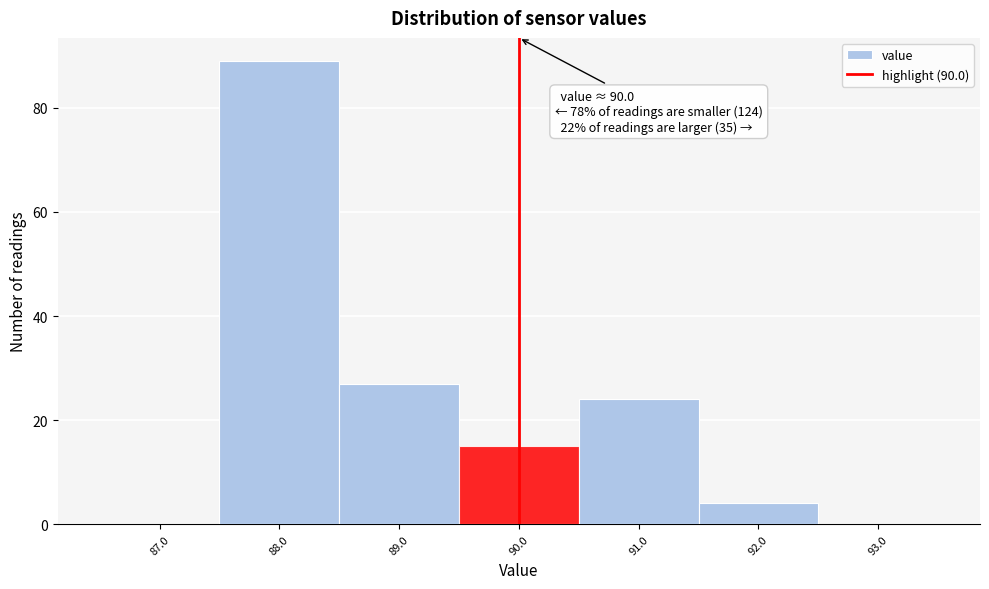

Over which range of the x-axis is the bar tallest?

87.5 to 88.5